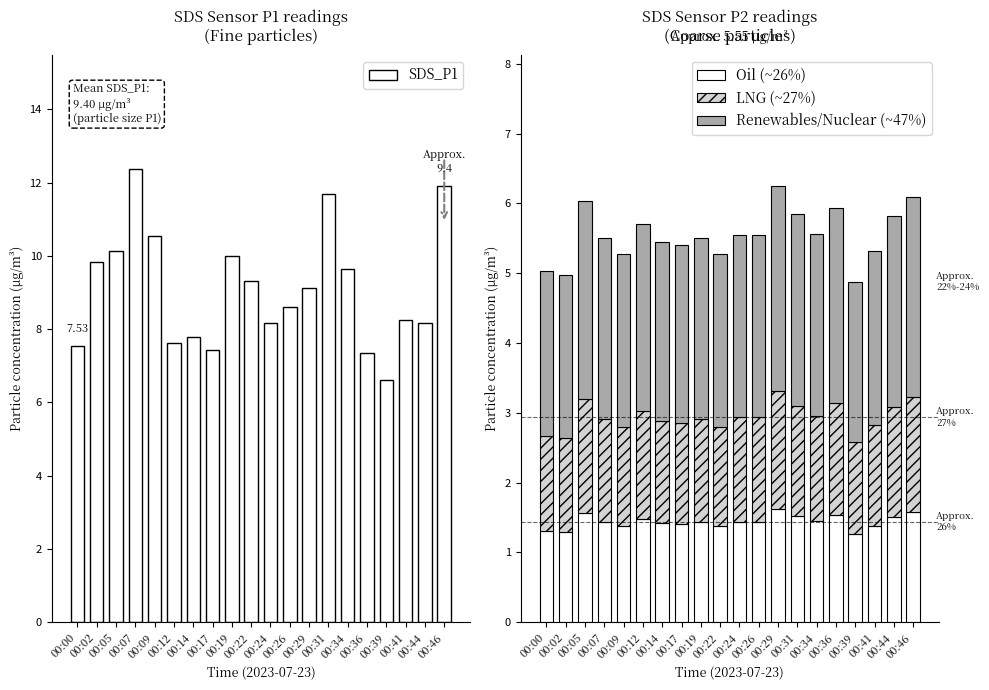

Is it true that Oil (~26%) equals 0.5 at 00:24?

False